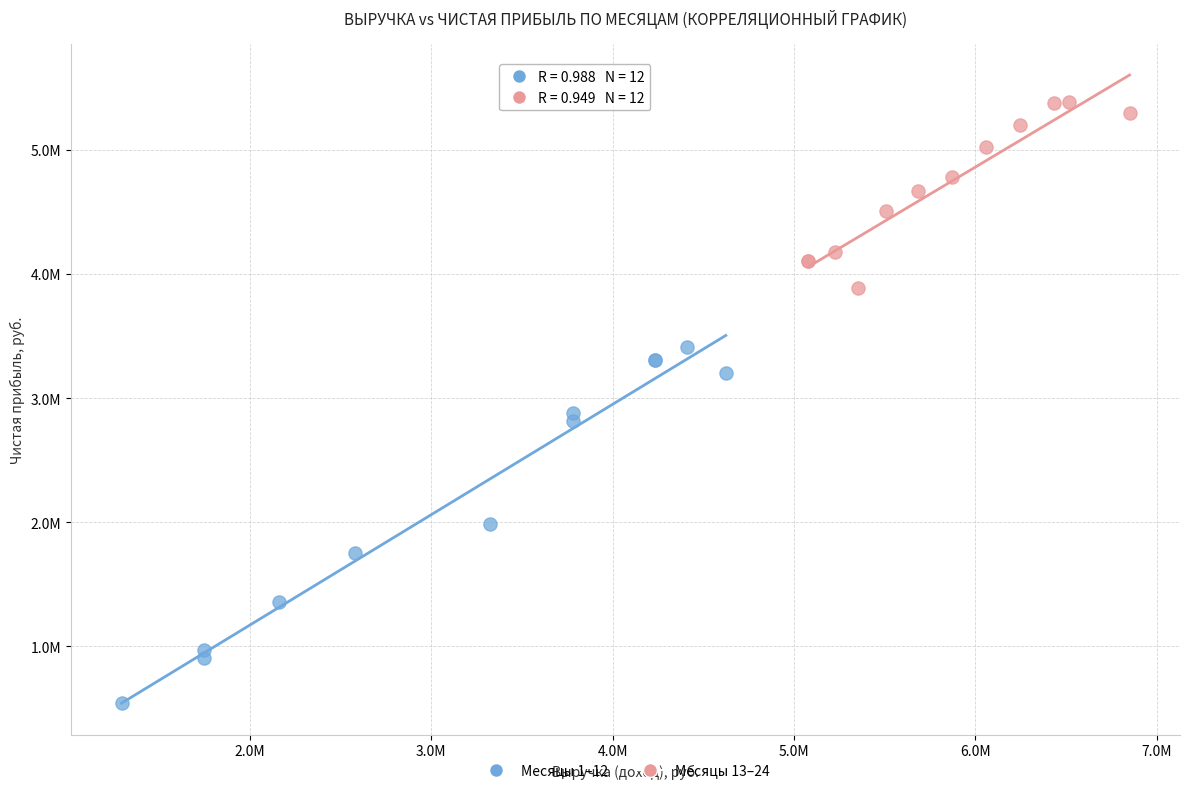

Which series reaches the minimum Y coordinate?

Месяцы 1–12